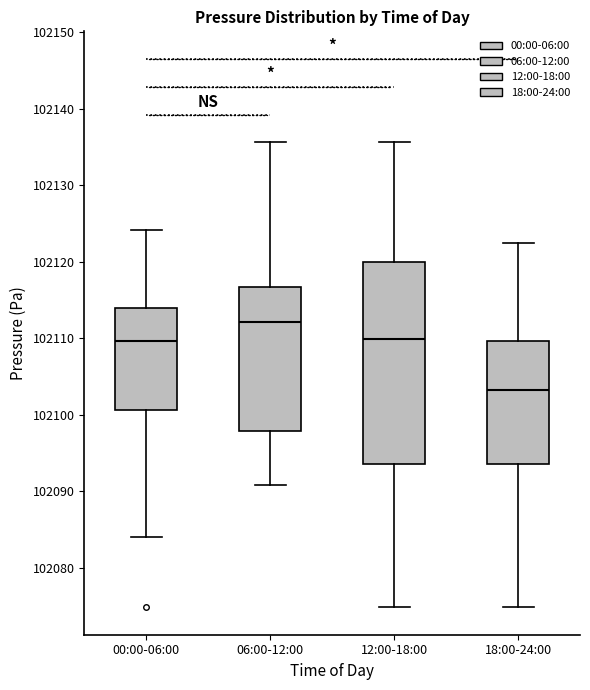

Reading left to right, transcribe this box plot: for each box, give where its median line is, the range the box spans, and where its two whiskers end, as read against the y-axis. The values are not printed on the chart, so give them approximately, as read against the axis.

00:00-06:00: median 102110, box 102101 to 102114, whiskers 102084 to 102124
06:00-12:00: median 102112, box 102098 to 102117, whiskers 102091 to 102136
12:00-18:00: median 102110, box 102094 to 102120, whiskers 102075 to 102136
18:00-24:00: median 102103, box 102094 to 102110, whiskers 102075 to 102122